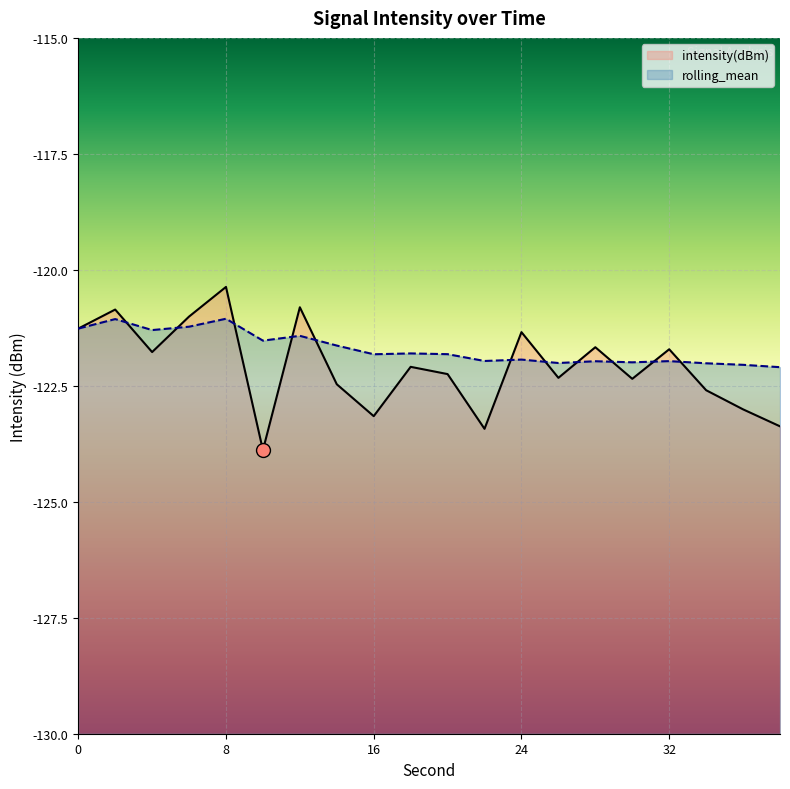

After their last crossing, which series has the higher values: intensity(dBm) or rolling_mean?

rolling_mean